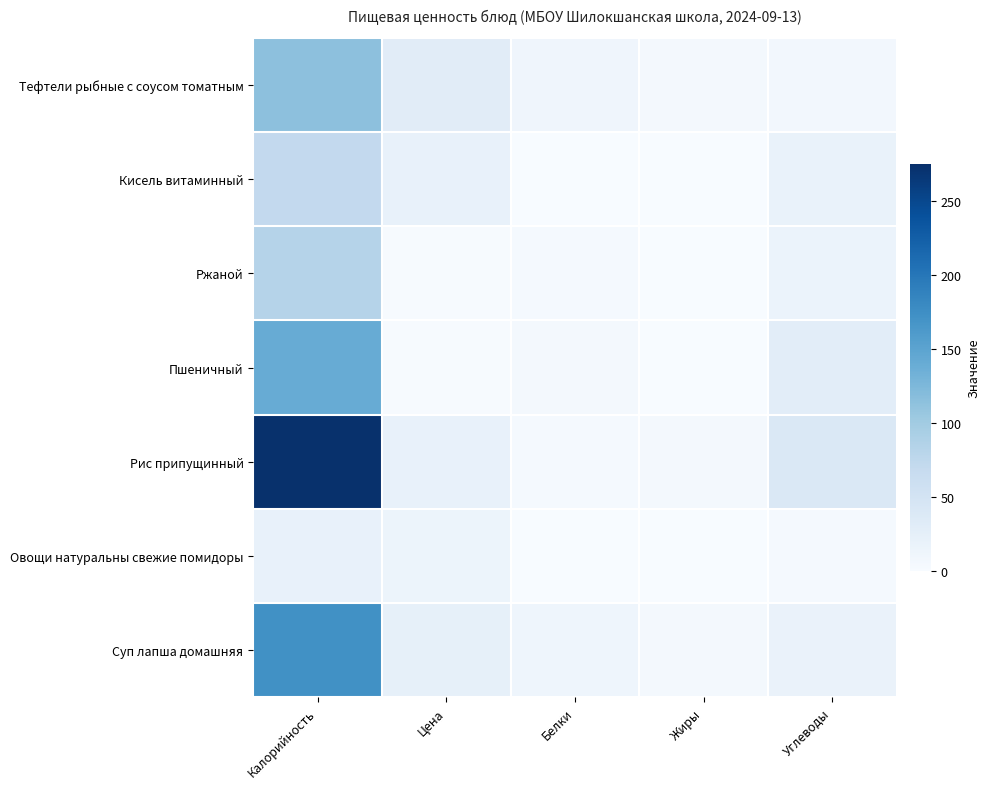

Which series has the largest total across all categories?

Рис припущинный